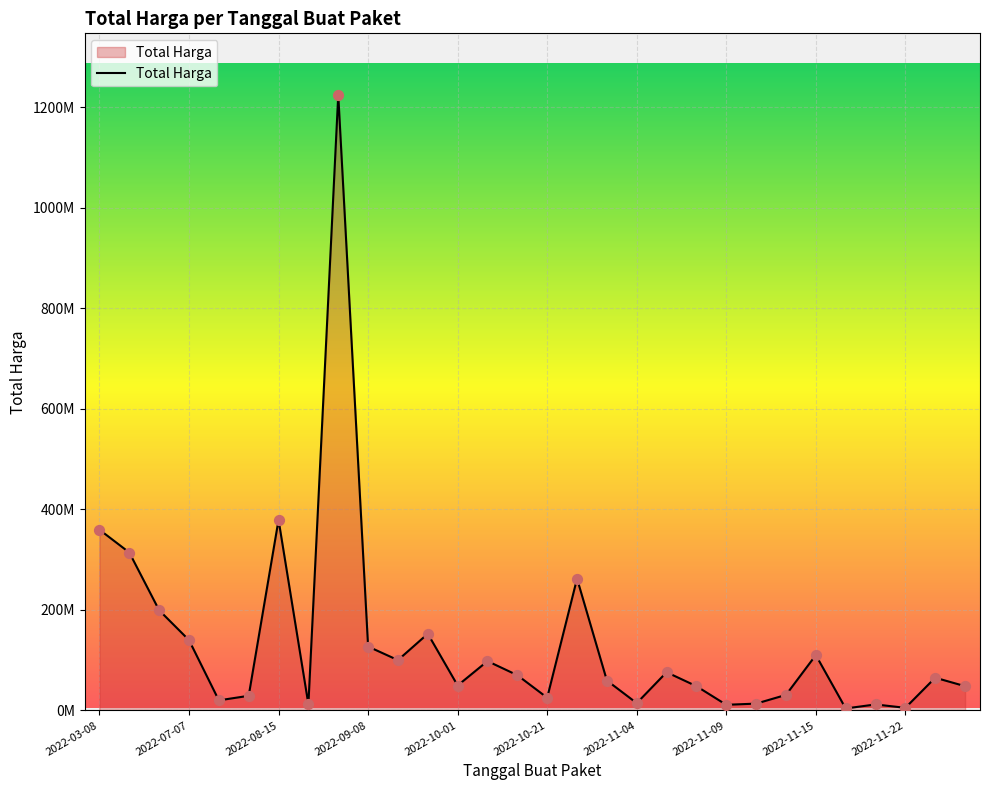

Is this an area chart (filled region under the line)?

Yes